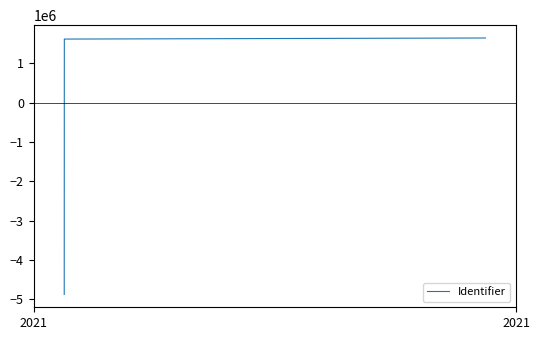

What is the difference between the maximum and minimum values?

6522345.0